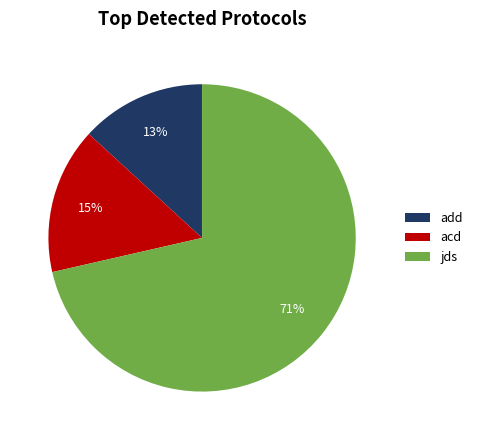

Which category has the smallest portion of the pie?

add